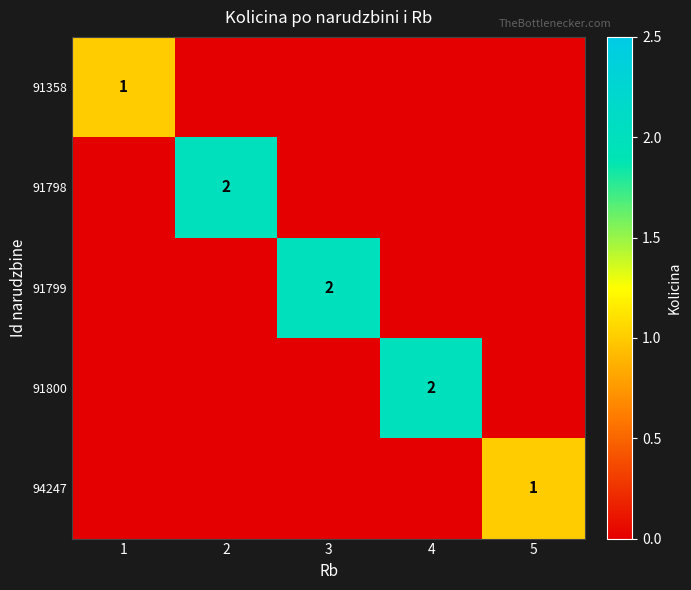

The 91798 series shows 3 at 2. True or false?

False